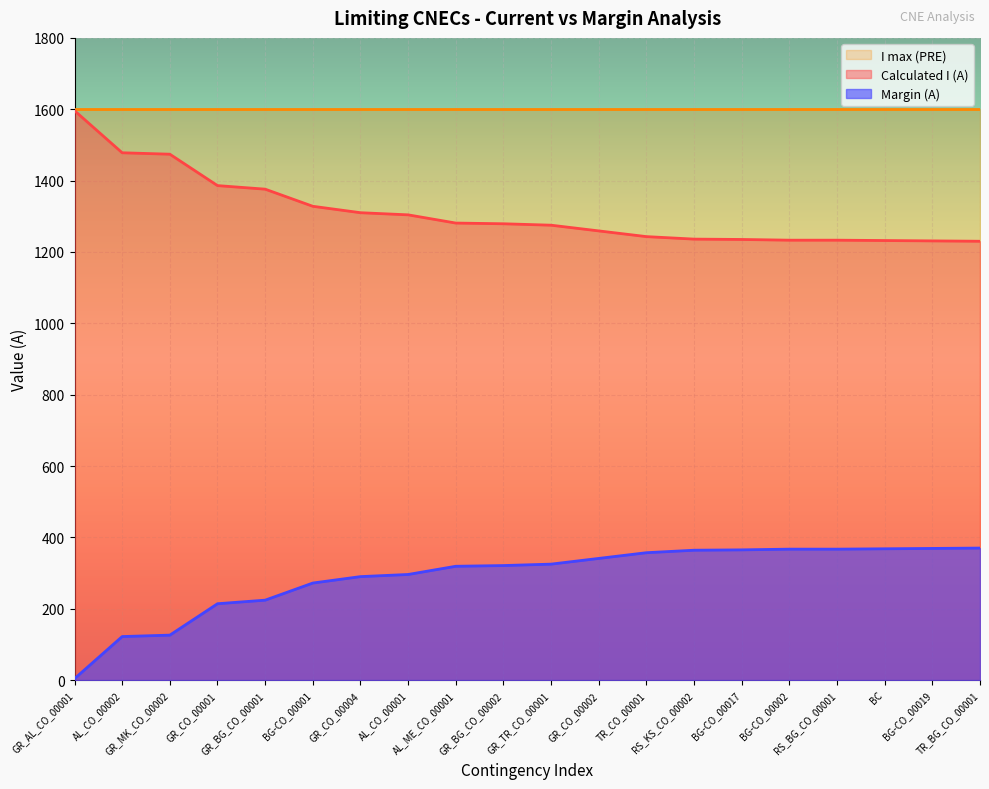

What value does the Margin (A) series have at GR_CO_00001, to the nearest 10?

210